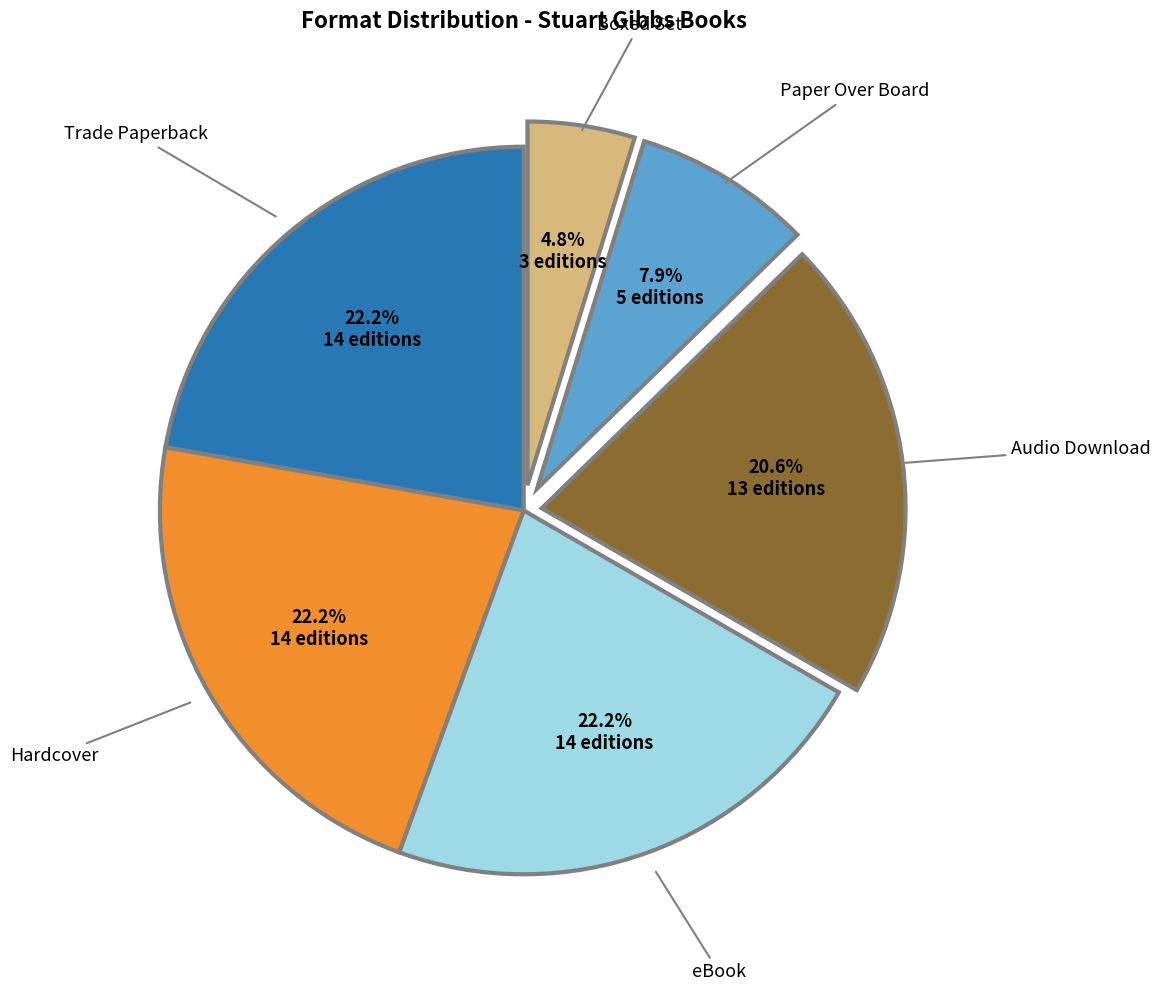

Is there any slice that represents more than half of the pie?

No